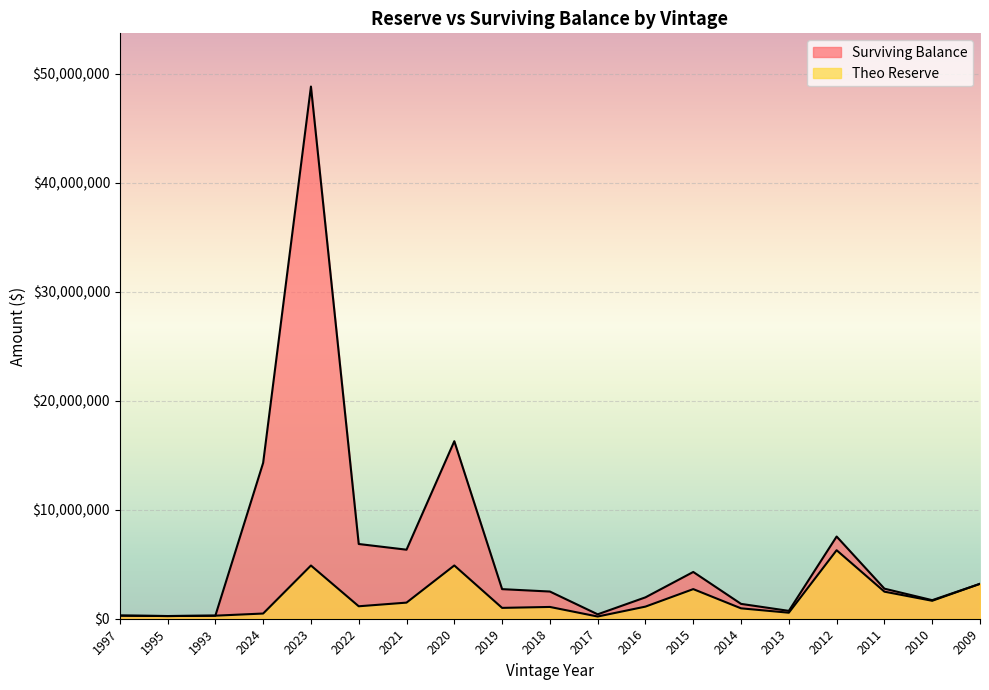

Reading left to right, transcribe all the data shown in this chart.

Theo Reserve: 1997=287968.1	1995=246442.7	1993=280914.3	2024=476768.2	2023=4882561.6	2022=1142707.8	2021=1477925.2	2020=4886483.7	2019=995316.7	2018=1081236.3	2017=202250.7	2016=1112236.1	2015=2717590.0	2014=953565.8	2013=552649.9	2012=6285372.2	2011=2482766.2	2010=1646819.8	2009=3203016.3
Surviving Balance: 1997=287968.1	1995=246442.7	1993=280914.3	2024=14303044.8	2023=48825616.3	2022=6856246.6	2021=6333965.2	2020=16288279.0	2019=2714500.0	2018=2495160.7	2017=404501.3	2016=1962769.6	2015=4290931.5	2014=1362236.9	2013=720847.7	2012=7542446.7	2011=2758629.1	2010=1703606.7	2009=3203016.3